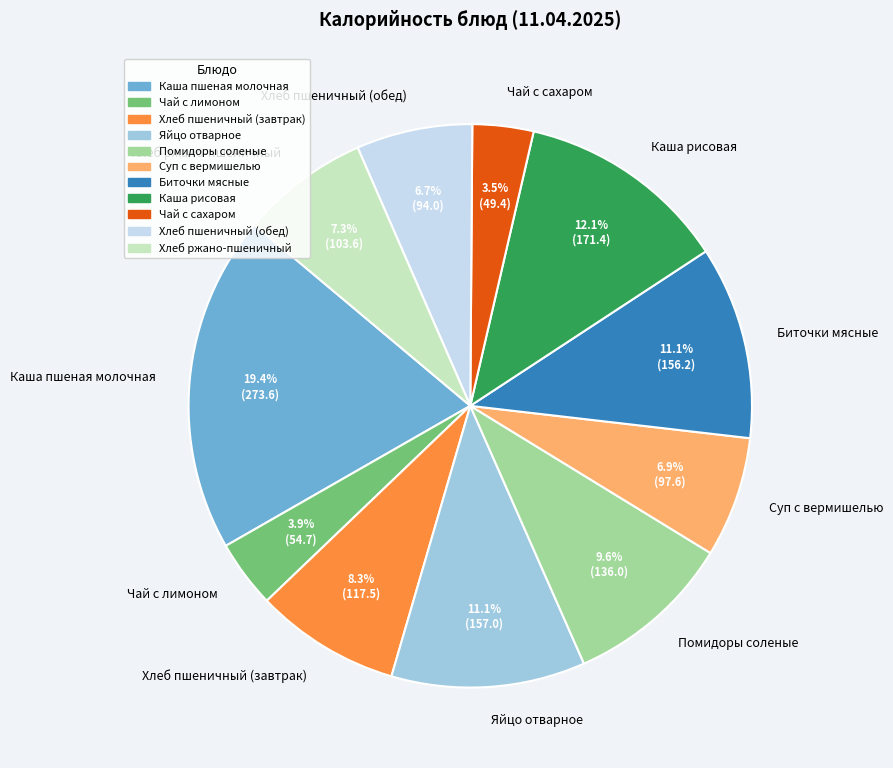

What is the ratio of the value at Чай с сахаром to the value at Помидоры соленые?

0.4